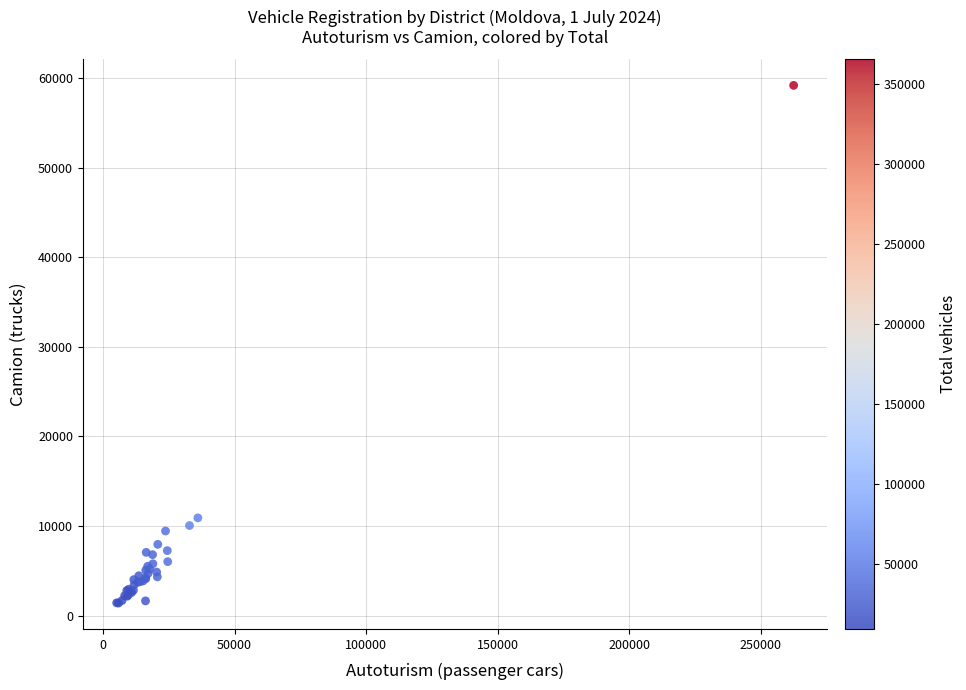

What Y value in the scatter plot is closest to 30292?

10914